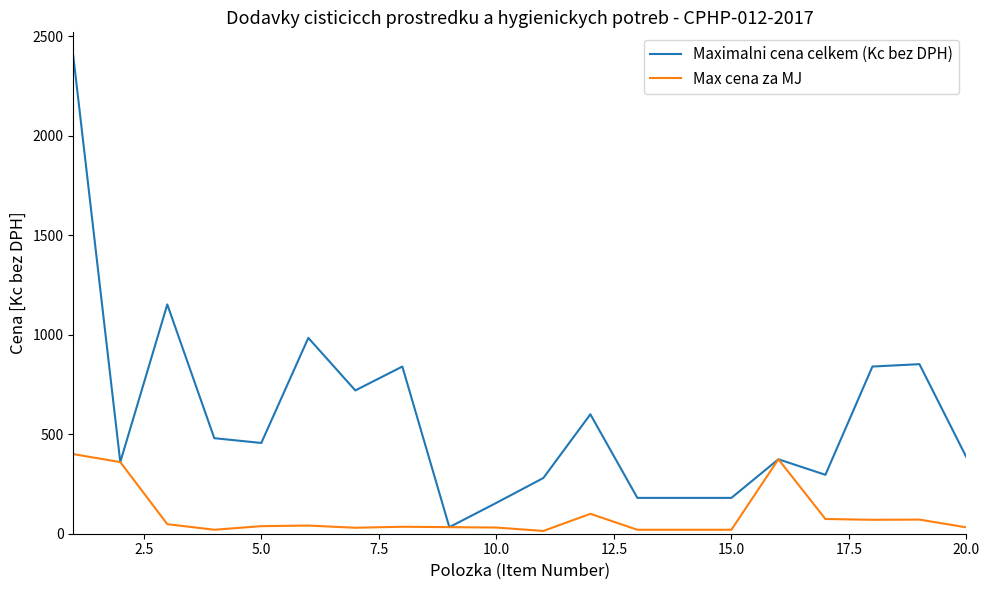

Rank the series by their average value, from lowest to highest.

Max cena za MJ, Maximalni cena celkem (Kc bez DPH)